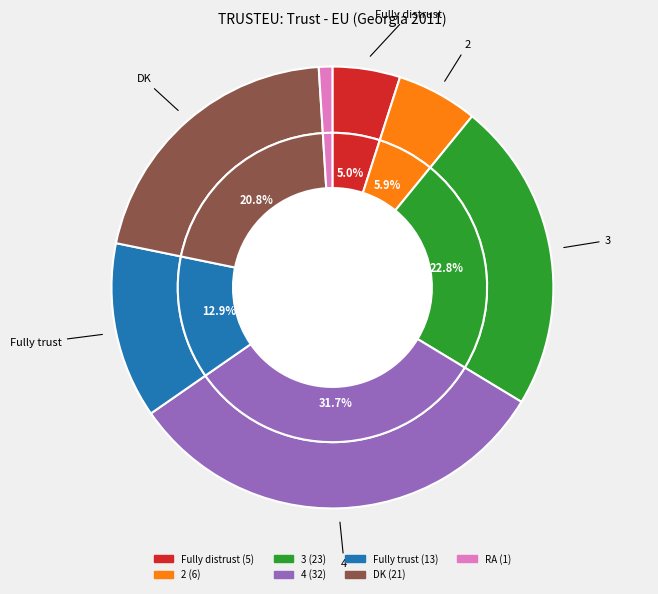

How many segments does this pie chart have?

7